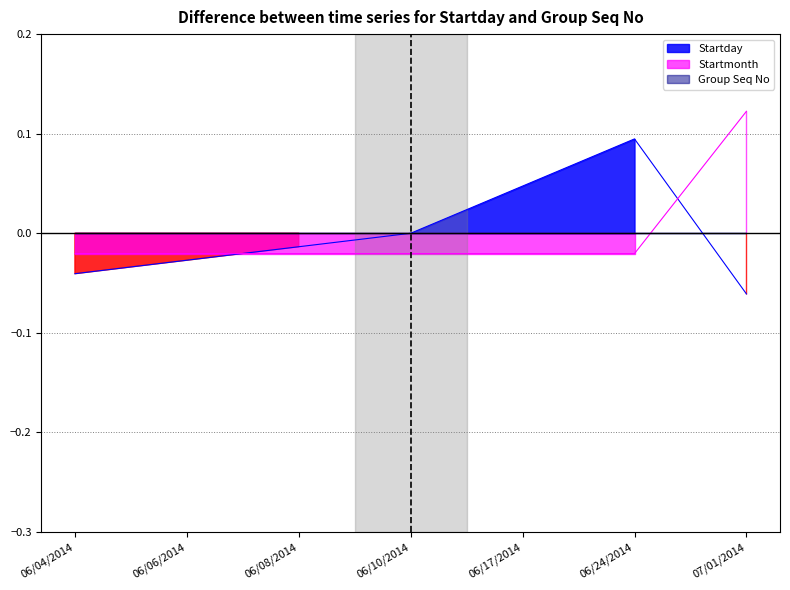

At which category does the chart reach its peak across all series?

07/01/2014